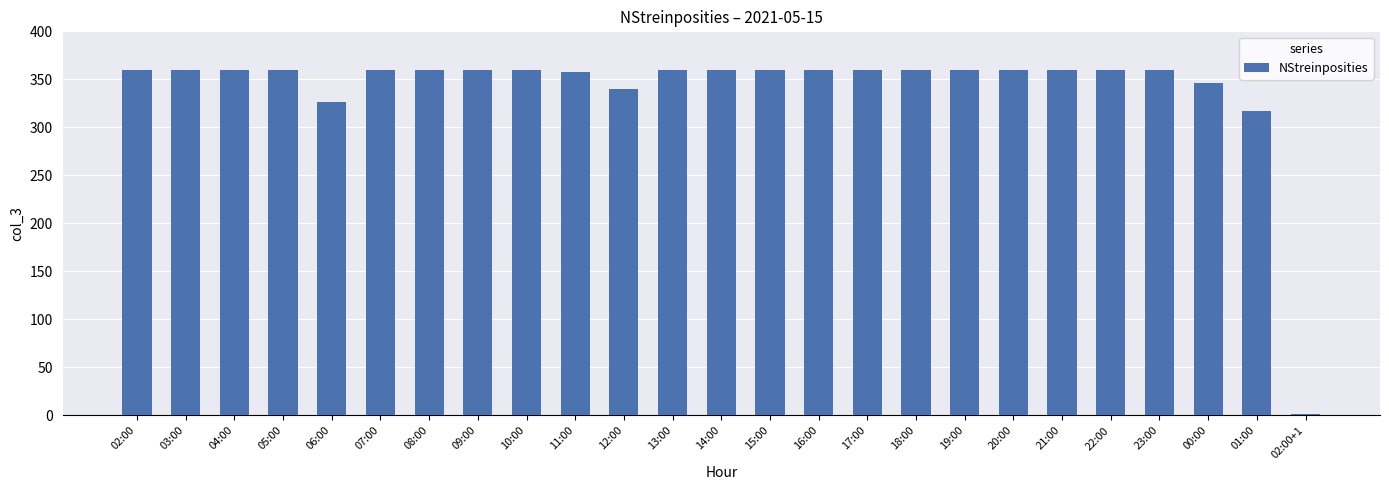

What is the sum of all values?

8528